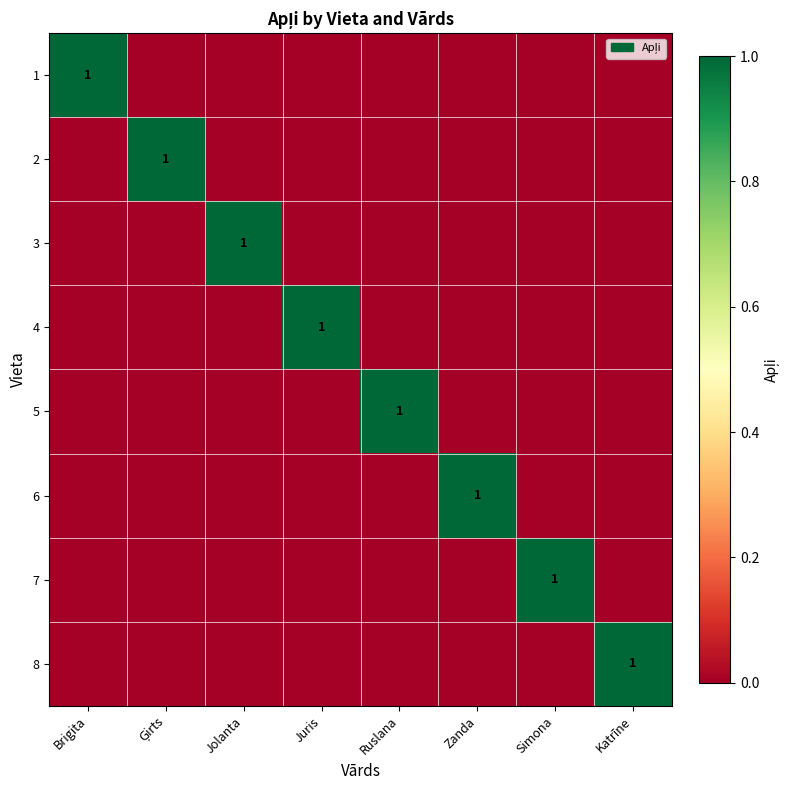

The 1 series shows 2 at Brigita. True or false?

False